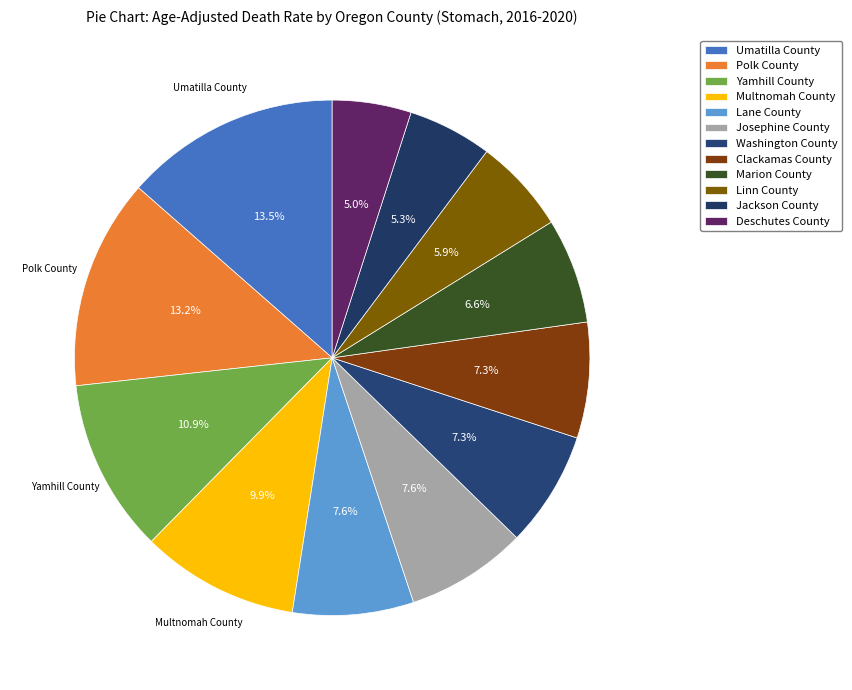

Count the number of slices in the pie.

12